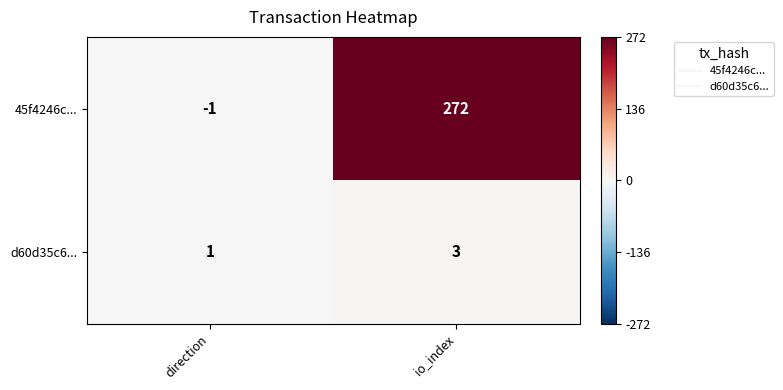

Reading left to right, extract all data points from this chart.

45f4246c...: -1	272
d60d35c6...: 1	3